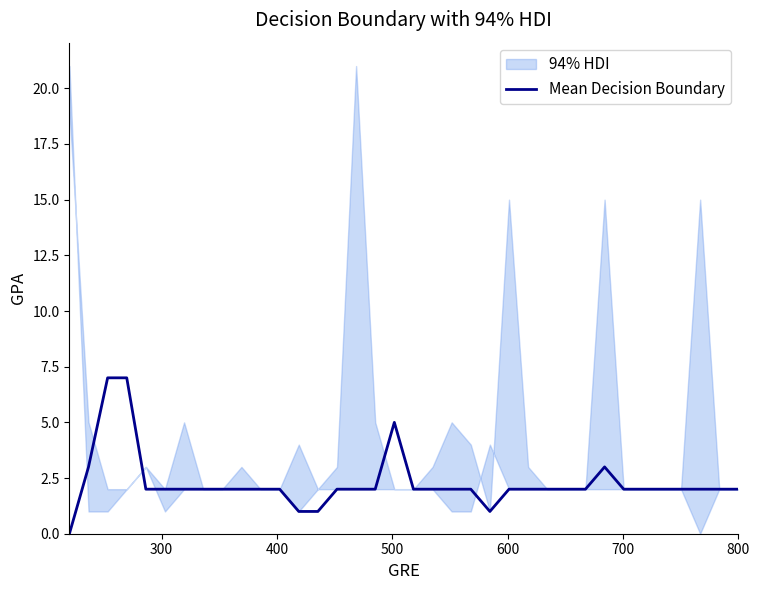

What is the maximum value for Mean Decision Boundary?

7